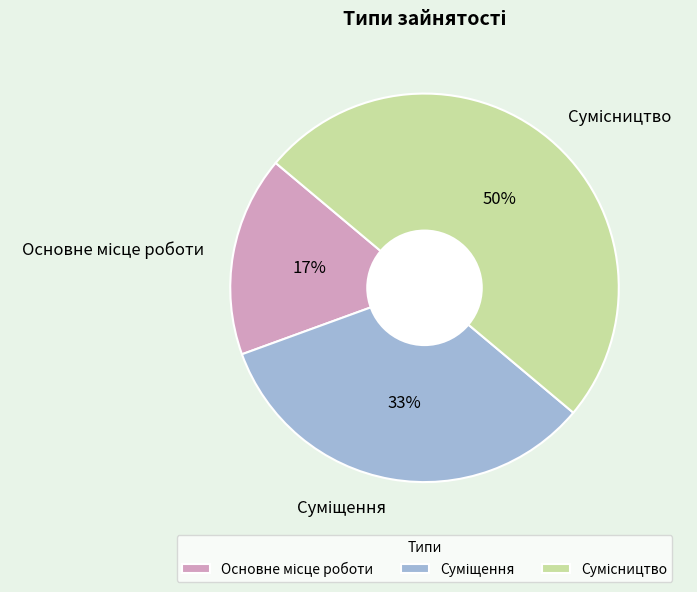

To the nearest percent, what is the average slice percentage?

33%